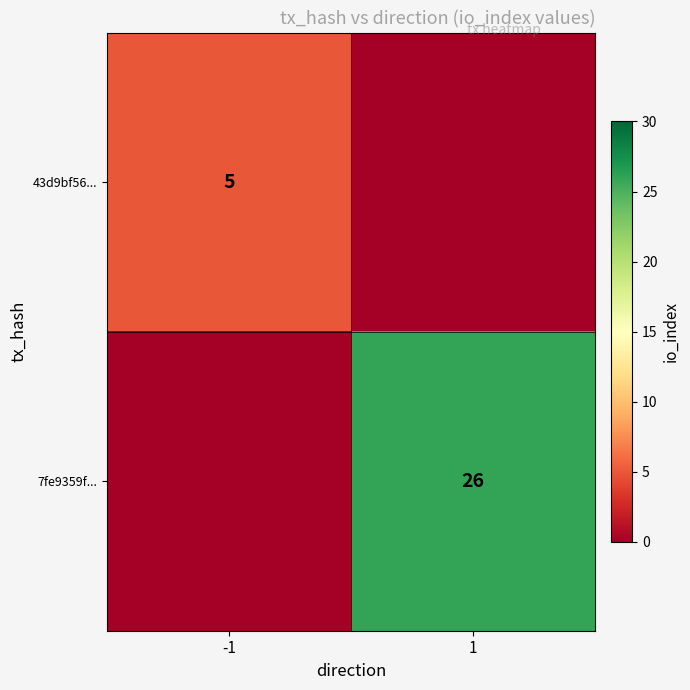

At how many categories does at least one series exceed 0?

2